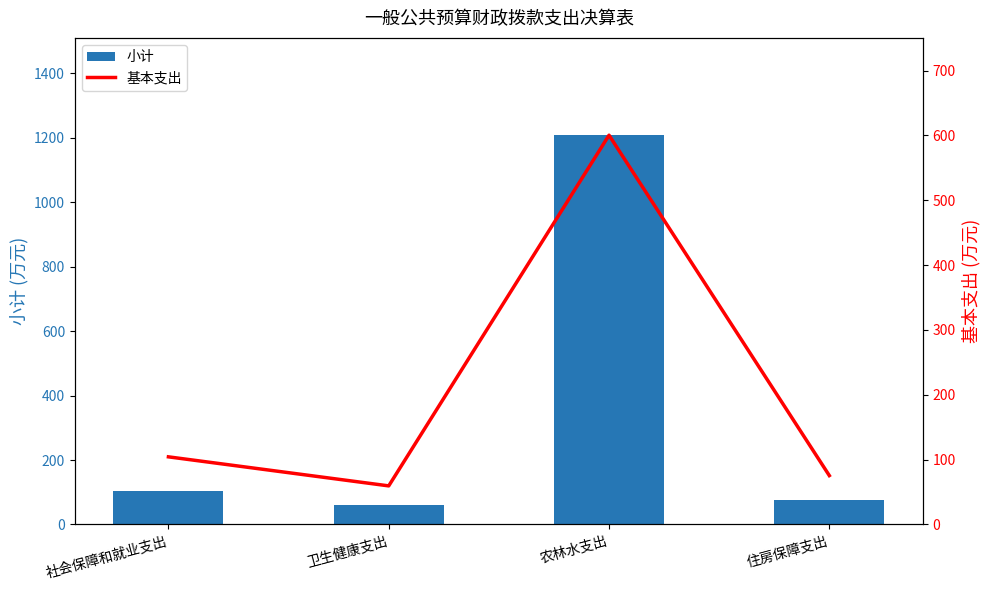

What is the label of the 1st bar from the left?

社会保障和就业支出